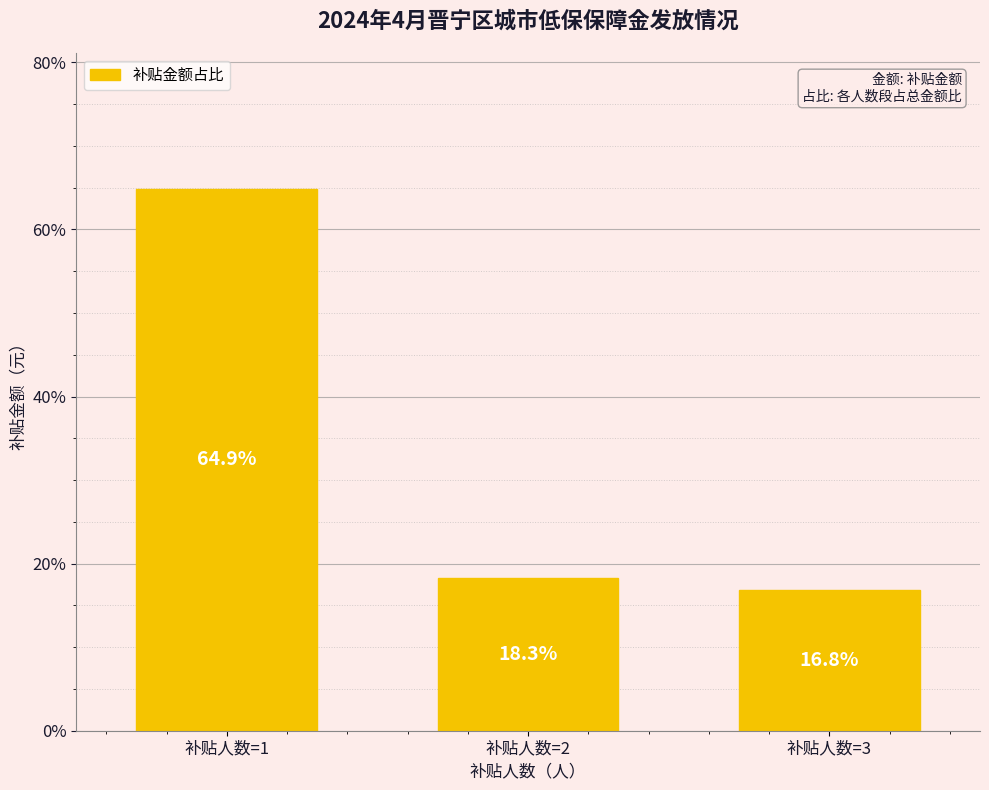

Reading left to right, extract all data points from this chart.

补贴人数=1=64.9	补贴人数=2=18.3	补贴人数=3=16.8